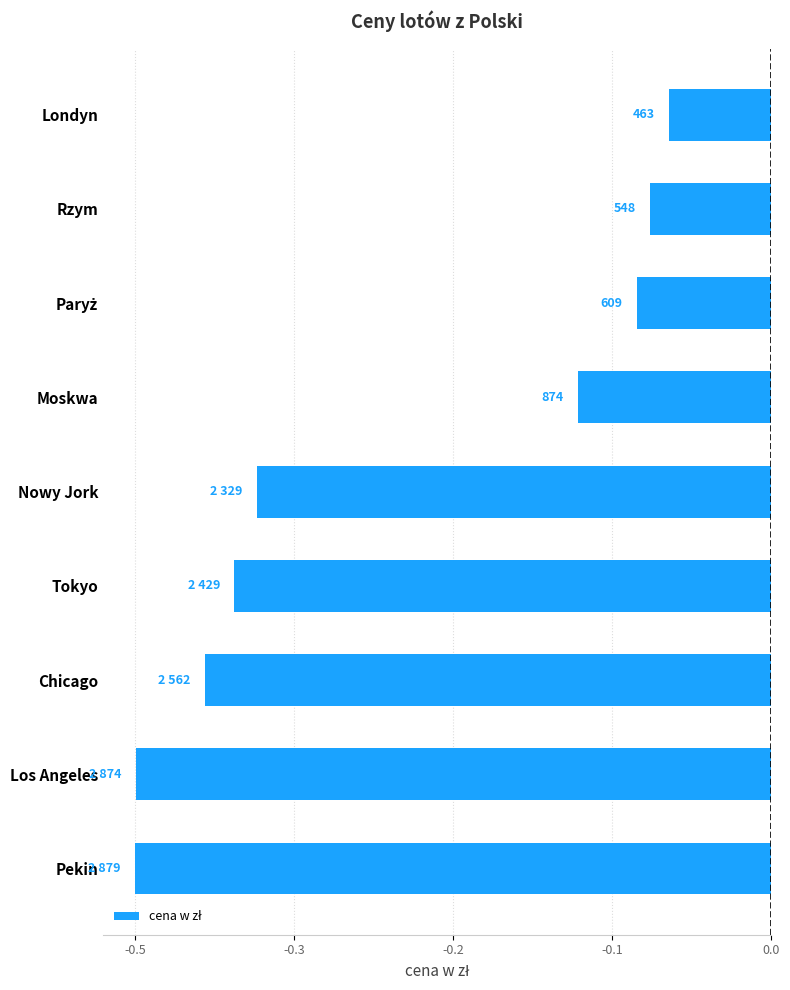

Does the chart contain any negative values?

Yes